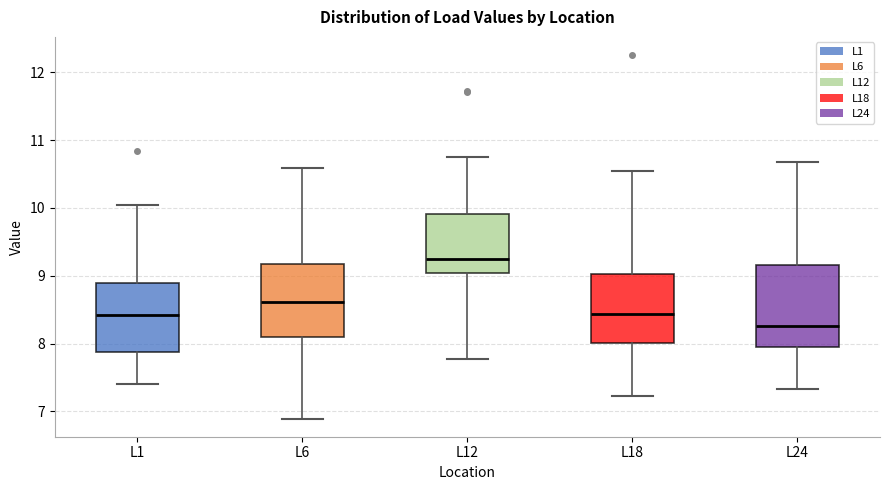

Which box has the highest median line?

L12